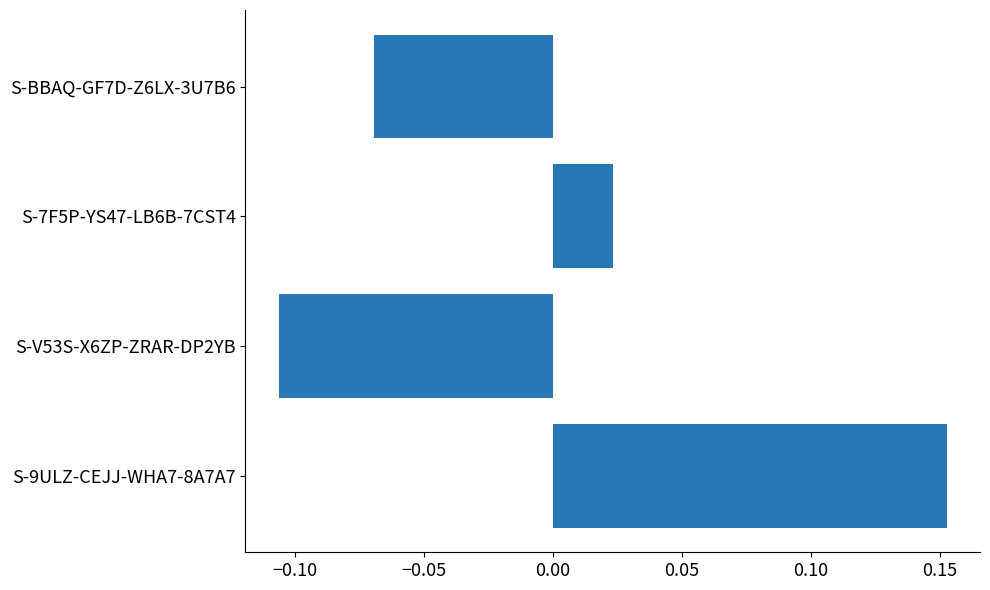

List the labels in order of value, largest first.

S-9ULZ-CEJJ-WHA7-8A7A7, S-7F5P-YS47-LB6B-7CST4, S-BBAQ-GF7D-Z6LX-3U7B6, S-V53S-X6ZP-ZRAR-DP2YB